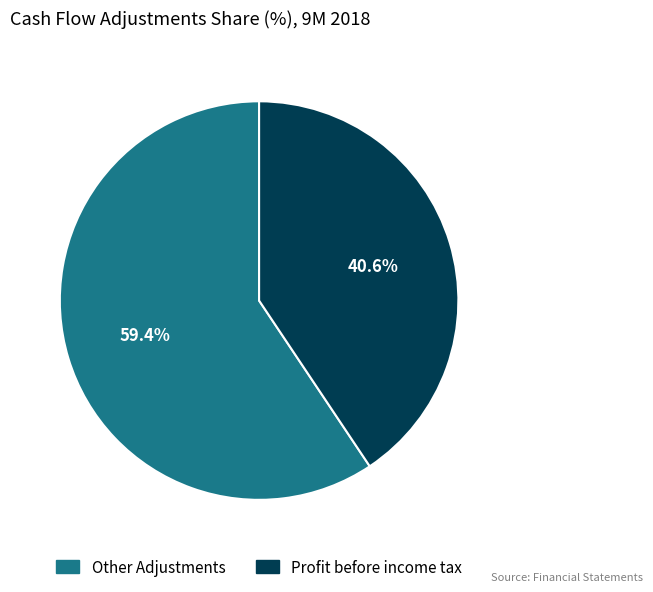

How many slices are in this pie chart?

2